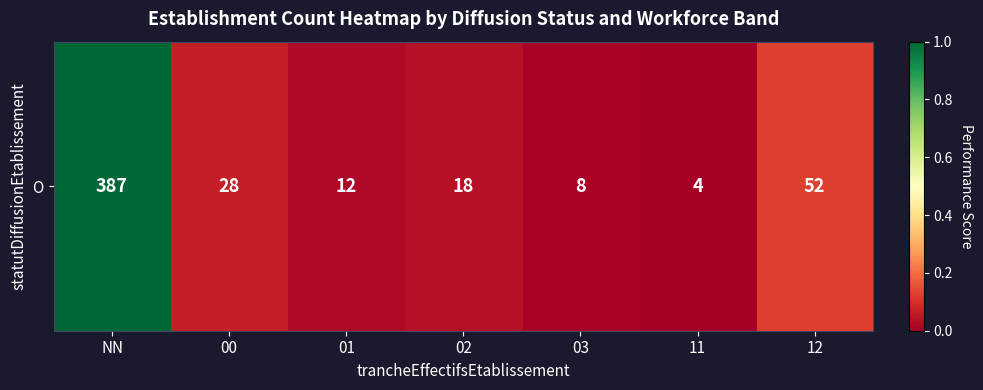

What is the average value?

0.2